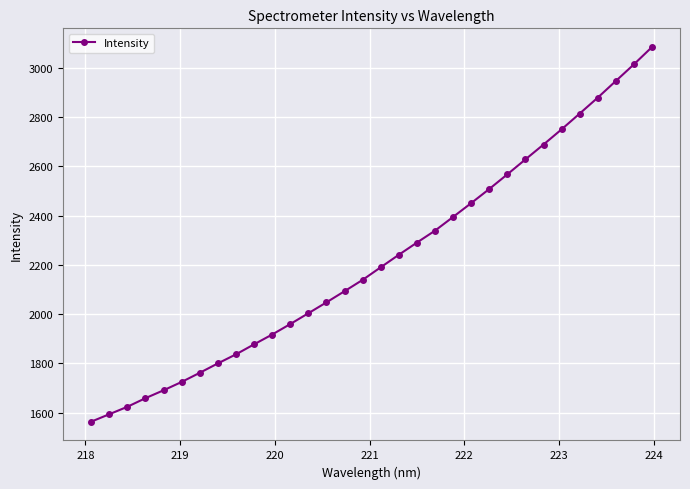

What is the value of the 28th point from the left?

2814.7